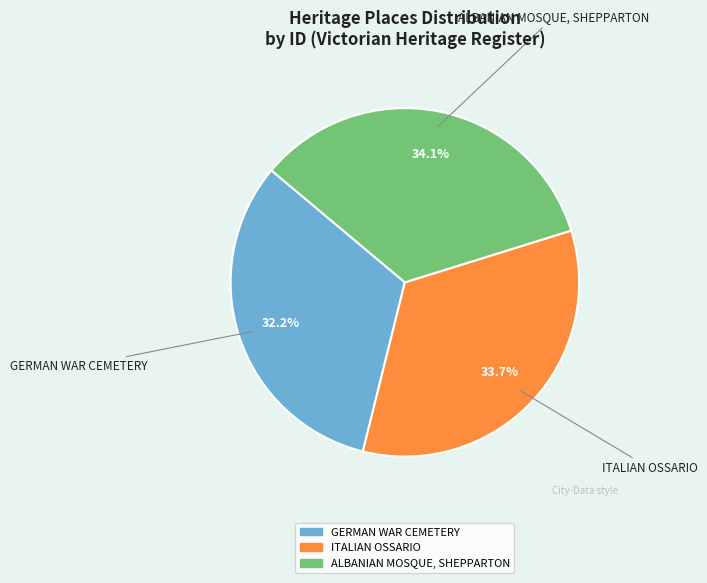

Approximately how many times larger is the value at GERMAN WAR CEMETERY compared to ITALIAN OSSARIO?

1.0